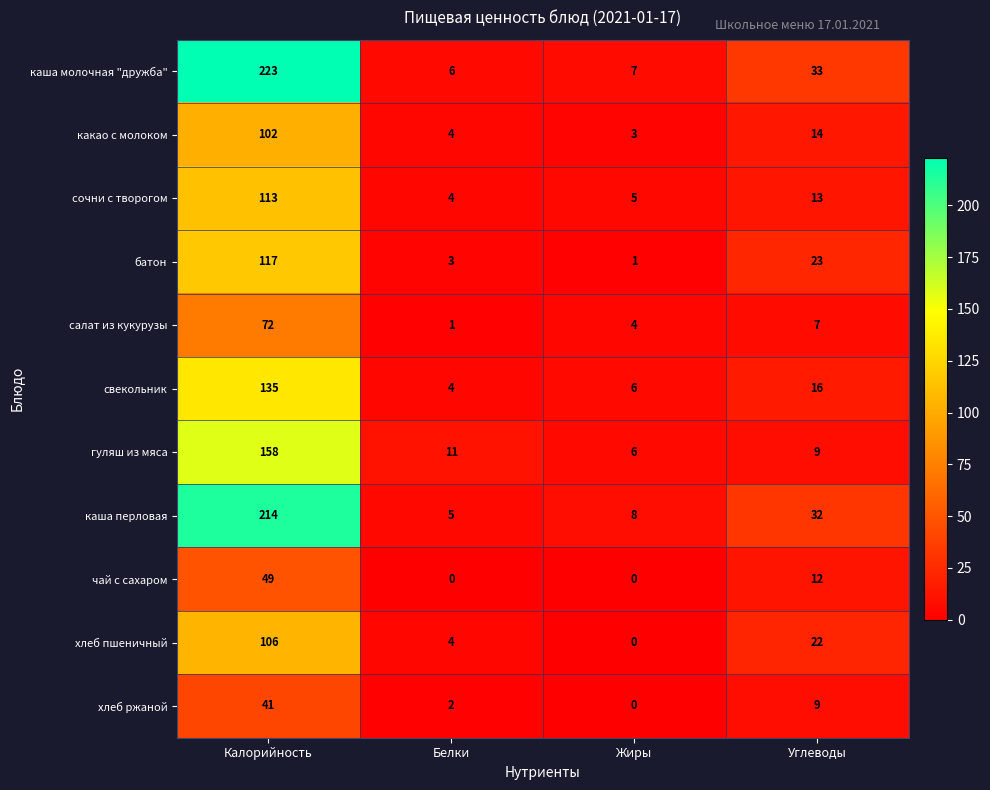

Which label corresponds to the largest value in the chart?

Калорийность